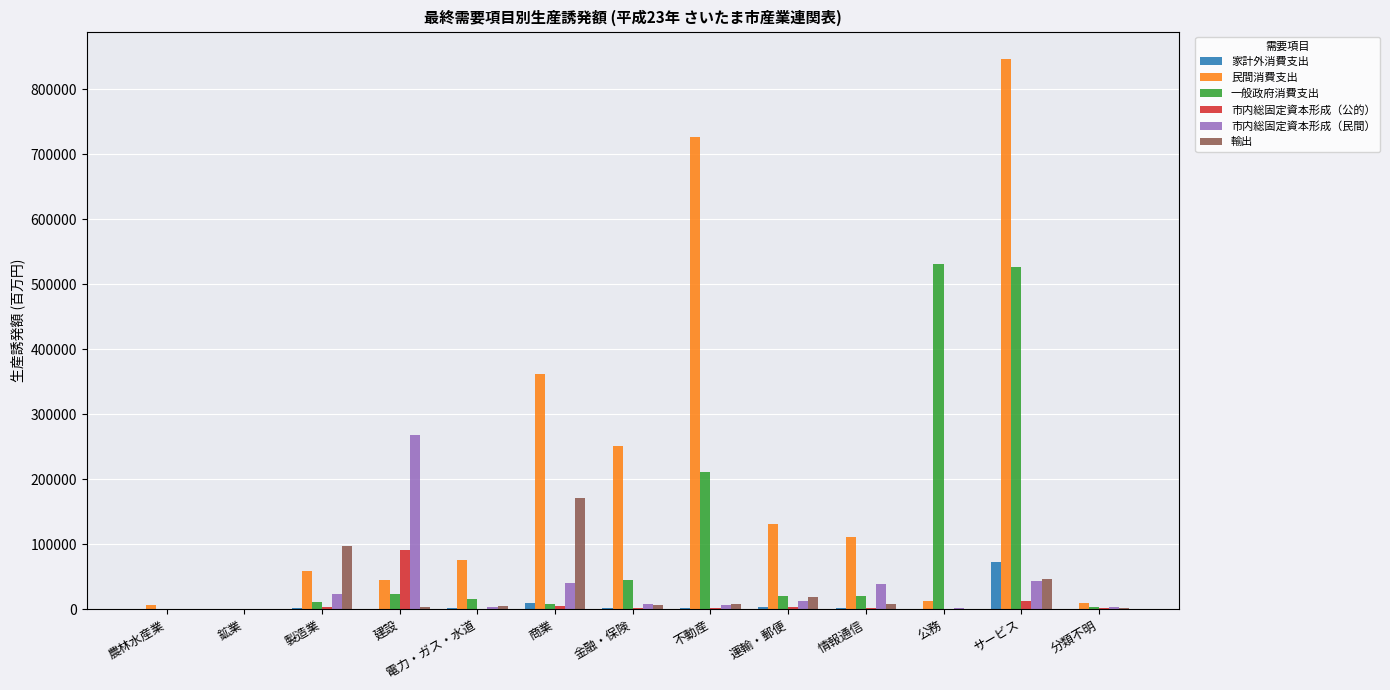

Which series has the largest total across all categories?

民間消費支出